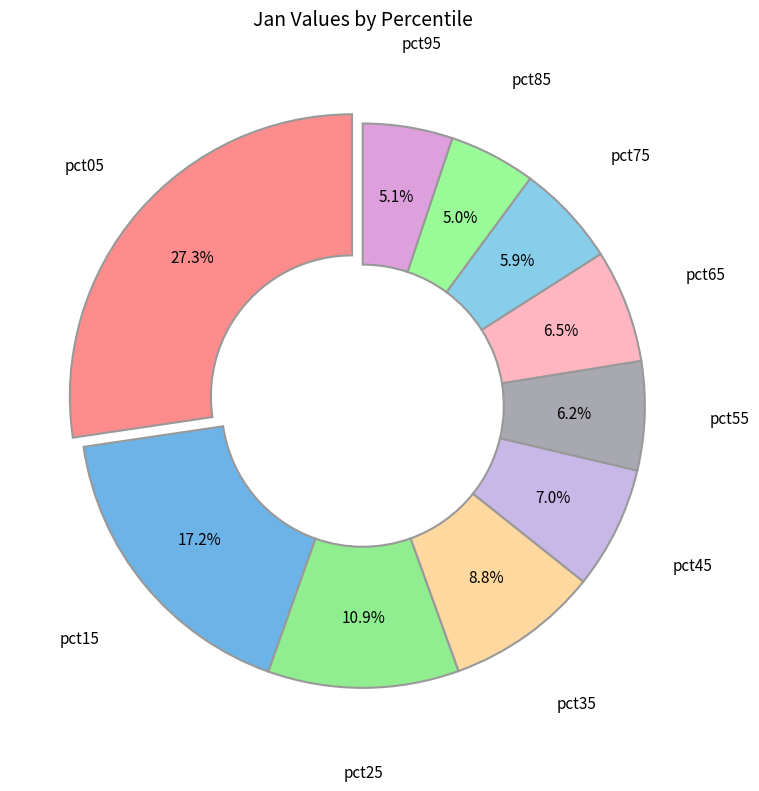

Count the number of slices in the pie.

10